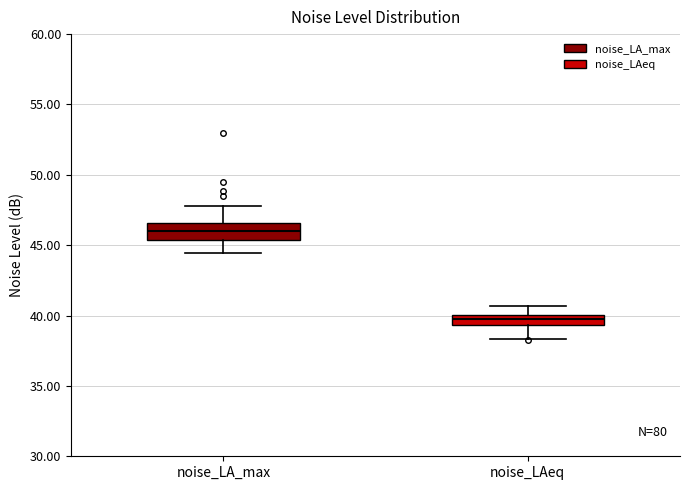

Where does the upper whisker of the box for noise_LAeq end on the y-axis? The values are not printed on the chart, so give them approximately, as read against the axis.

40.5